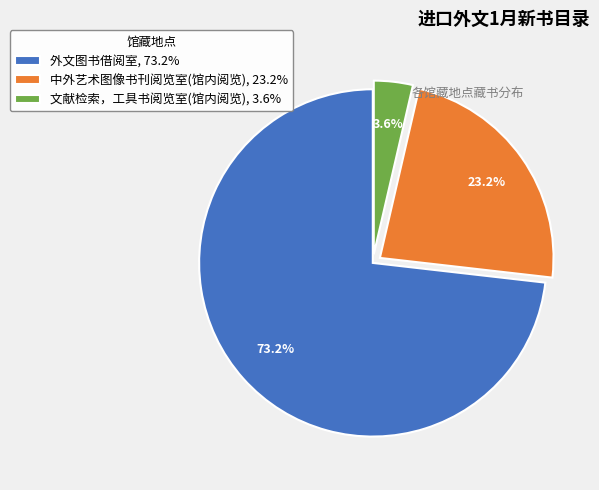

How many segments does this pie chart have?

3